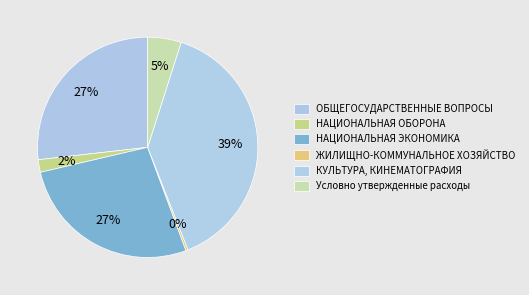

Combined, do ОБЩЕГОСУДАРСТВЕННЫЕ ВОПРОСЫ and Условно утвержденные расходы account for over 50%?

No